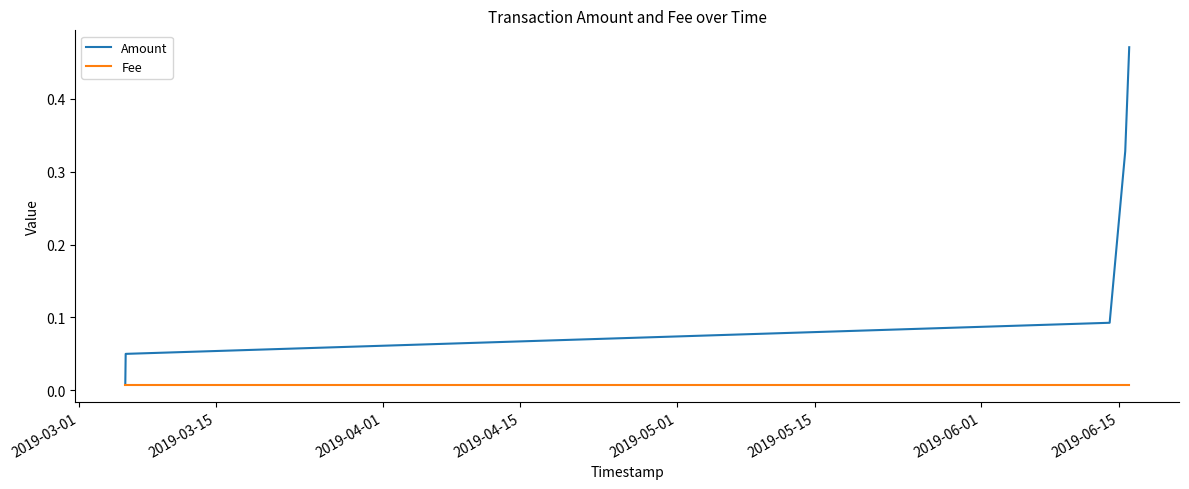

List the series in order of their overall mean, highest first.

Amount, Fee